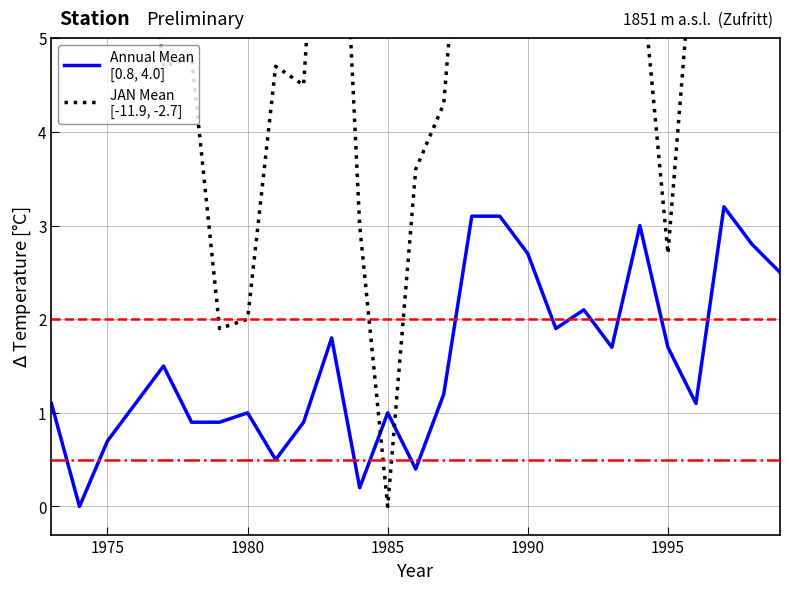

Reading right to left, list all the values displayed in this chart.

Annual Mean
[0.8, 4.0]: 2.5	2.8	3.2	1.1	1.7	3.0	1.7	2.1	1.9	2.7	3.1	3.1	1.2	0.4	1.0	0.2	1.8	0.9	0.5	1.0	0.9	0.9	1.5	1.1	0.7	0.0	1.1
JAN Mean
[-11.9, -2.7]: 5.5	6.0	5.8	6.4	2.7	5.9	8.0	5.7	5.5	6.6	8.6	8.0	4.3	3.6	0.0	3.0	9.2	4.5	4.7	2.0	1.9	4.8	4.7	6.9	7.0	6.1	5.1